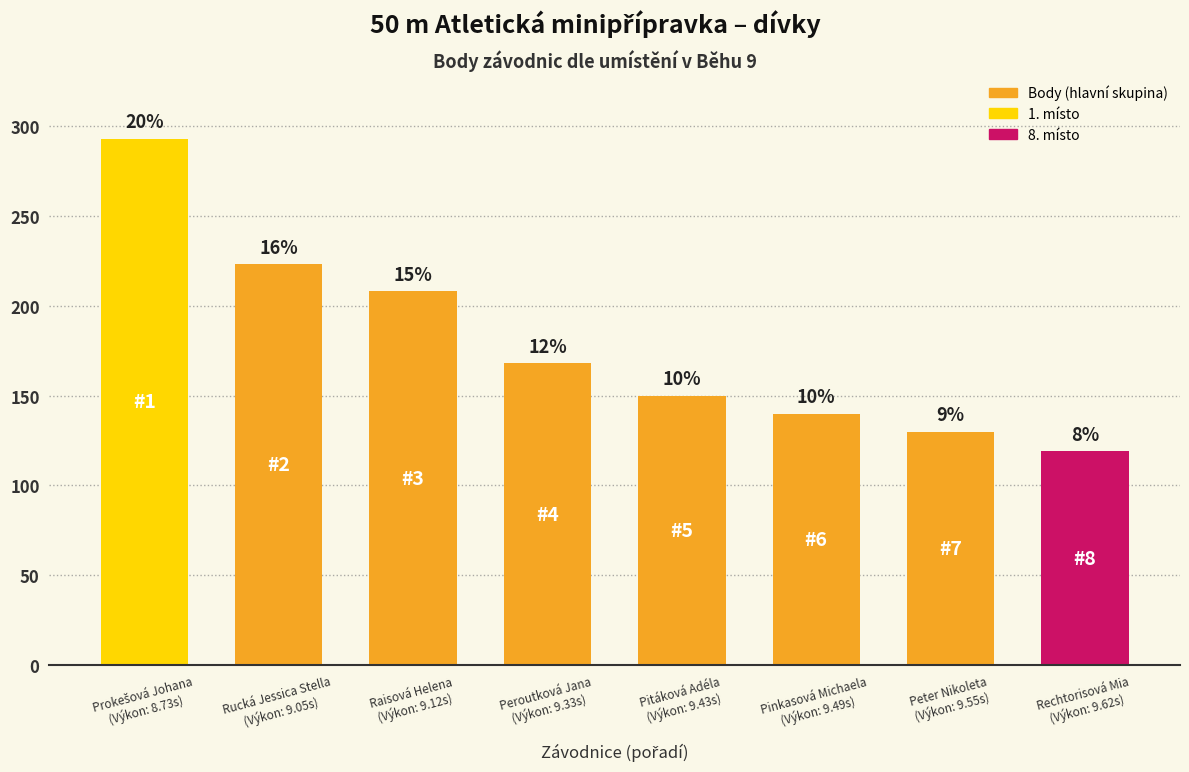

What is the label of the 1st bar from the left?

Prokešová Johana
(Výkon: 8.73s)